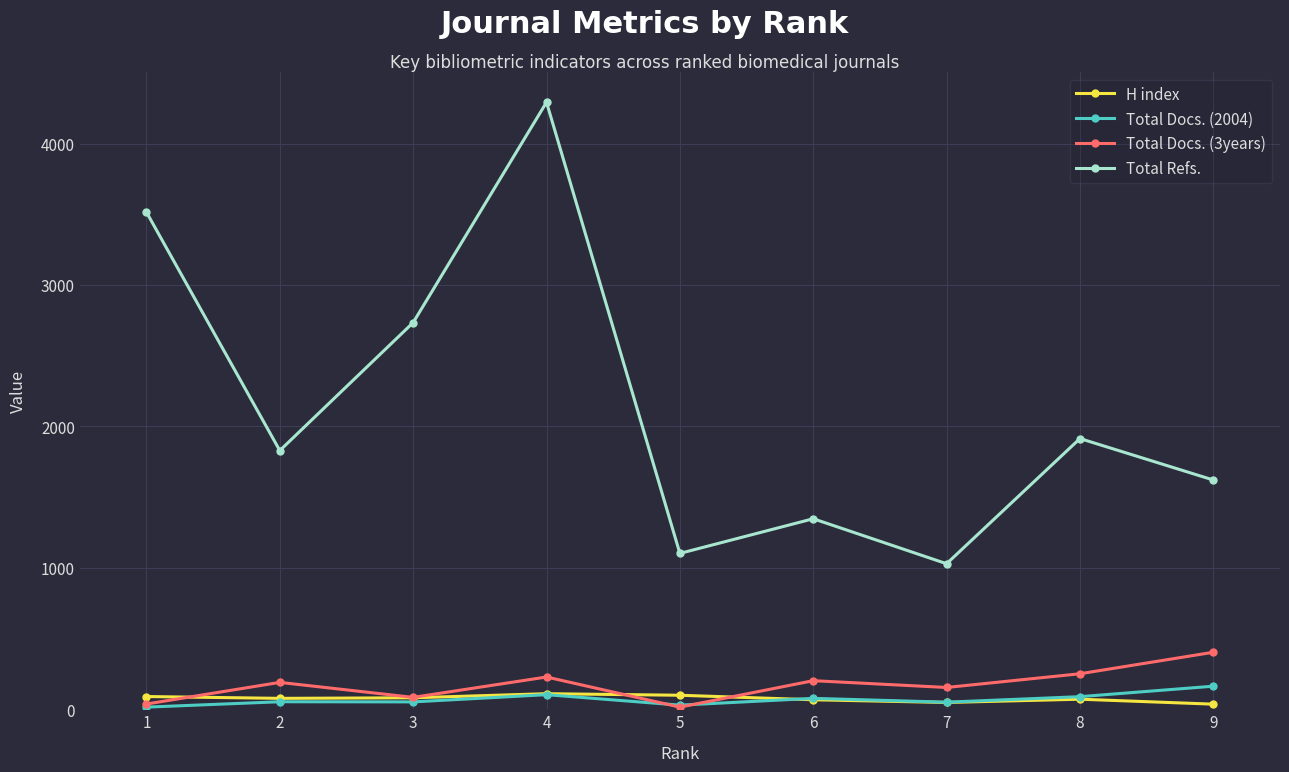

After their last crossing, which series has the higher values: Total Docs. (3years) or Total Docs. (2004)?

Total Docs. (3years)